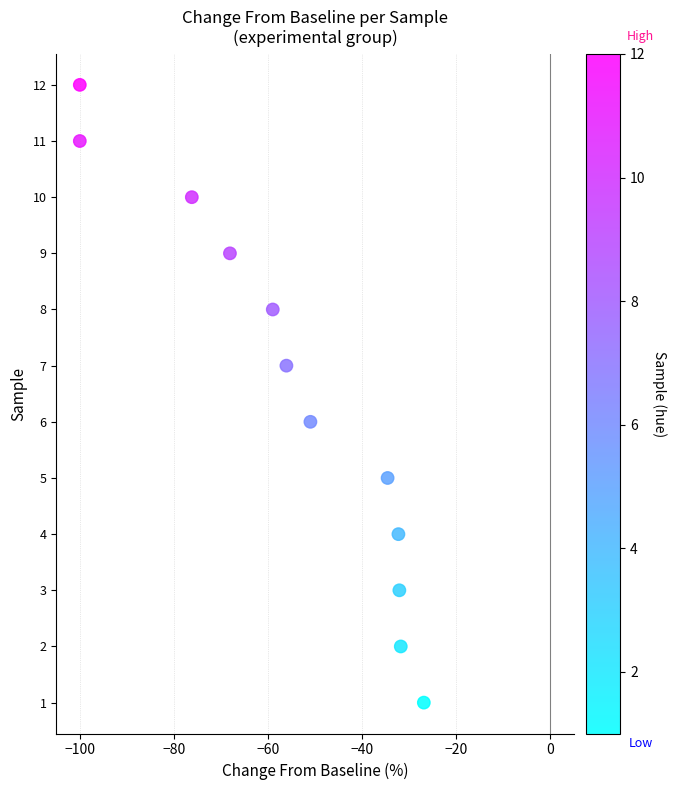

What is the range of Y values (max minus min)?

11